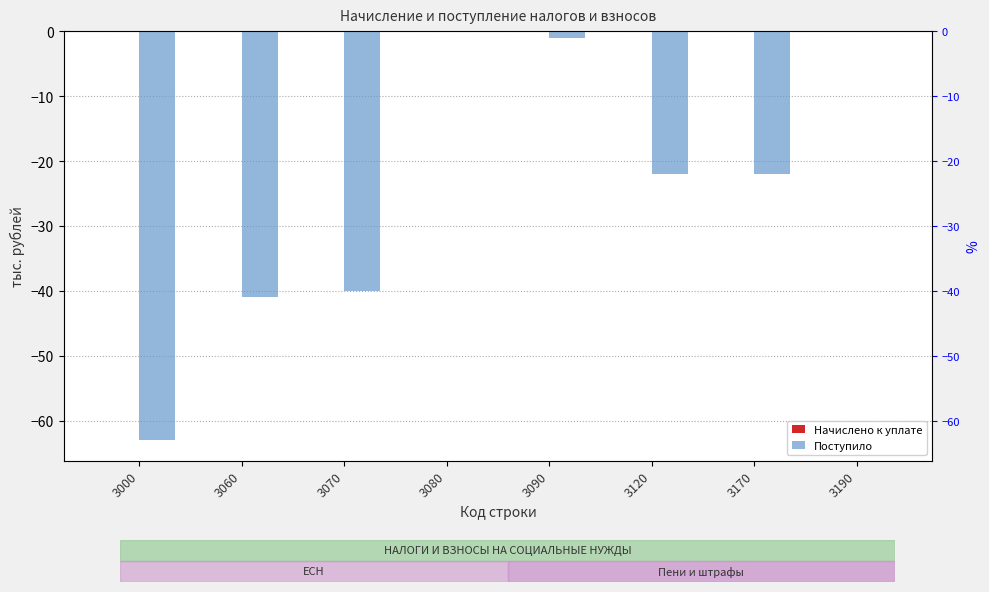

Between 3090 and 3170, which series saw the biggest shift?

Поступило